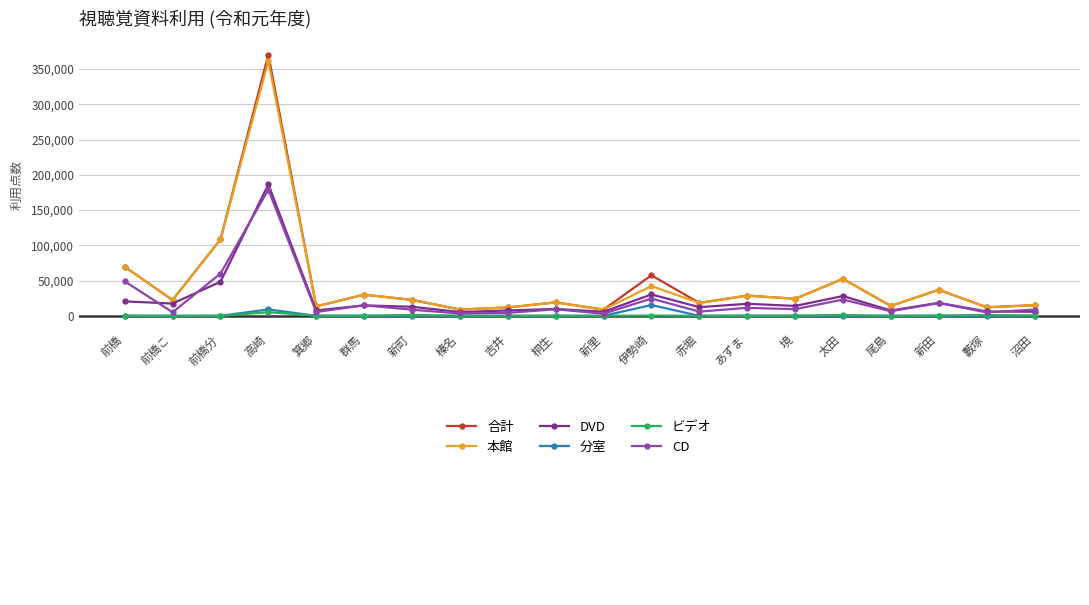

Where is CD nearest to the value 91029?

前橋分